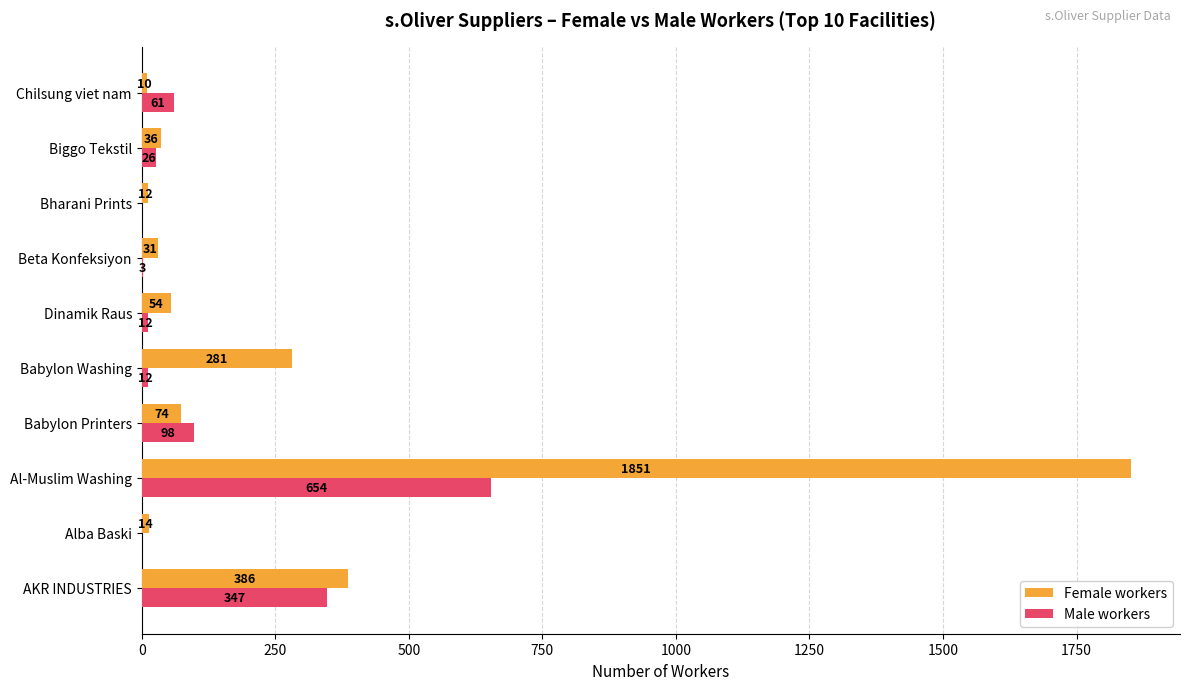

Is the value of Male workers at Al-Muslim Washing greater than the value of Female workers at Babylon Printers?

Yes